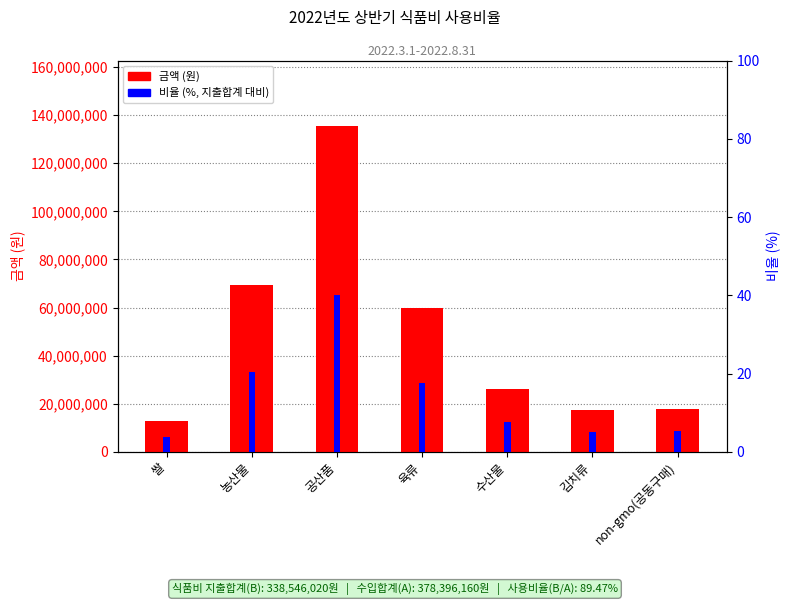

The 비율 (%, 지출합계 대비) series shows 1.5 at 김치류. True or false?

False